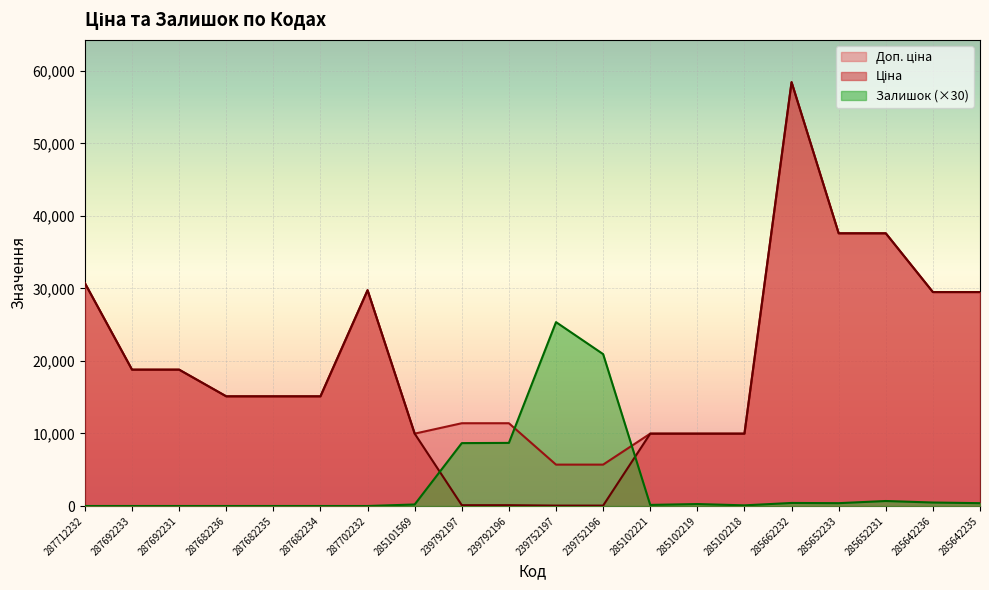

The Ціна series shows 40631.6 at 285662232. True or false?

False